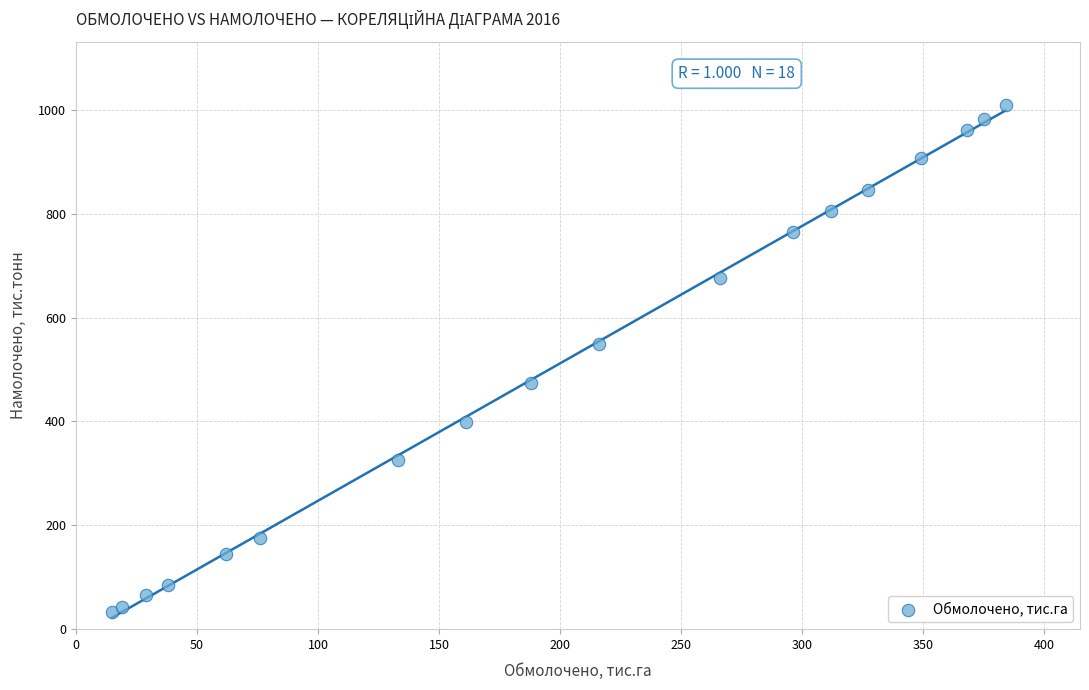

What Y value in the scatter plot is closest to 522?

549